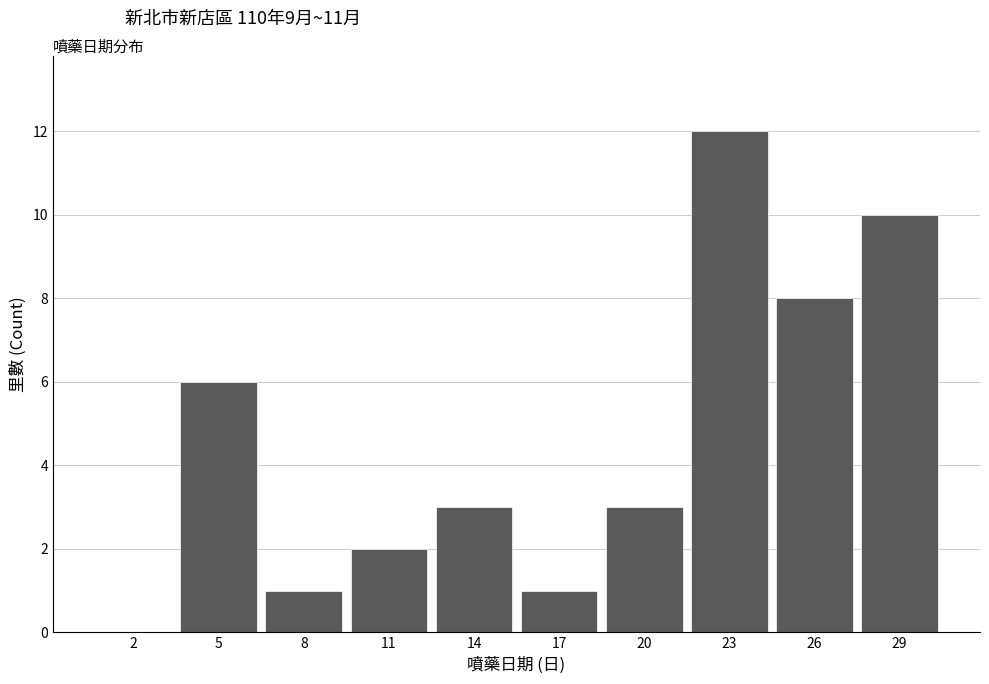

Reading left to right, list all the values displayed in this chart.

2=0	5=6	8=1	11=2	14=3	17=1	20=3	23=12	26=8	29=10